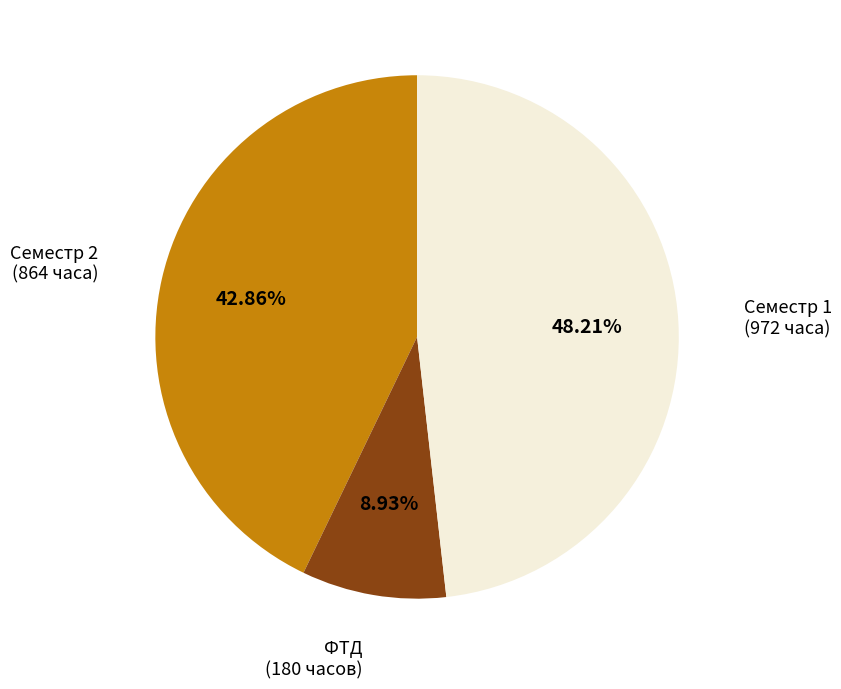

Which slice is the largest?

Семестр 1 (972 часа)